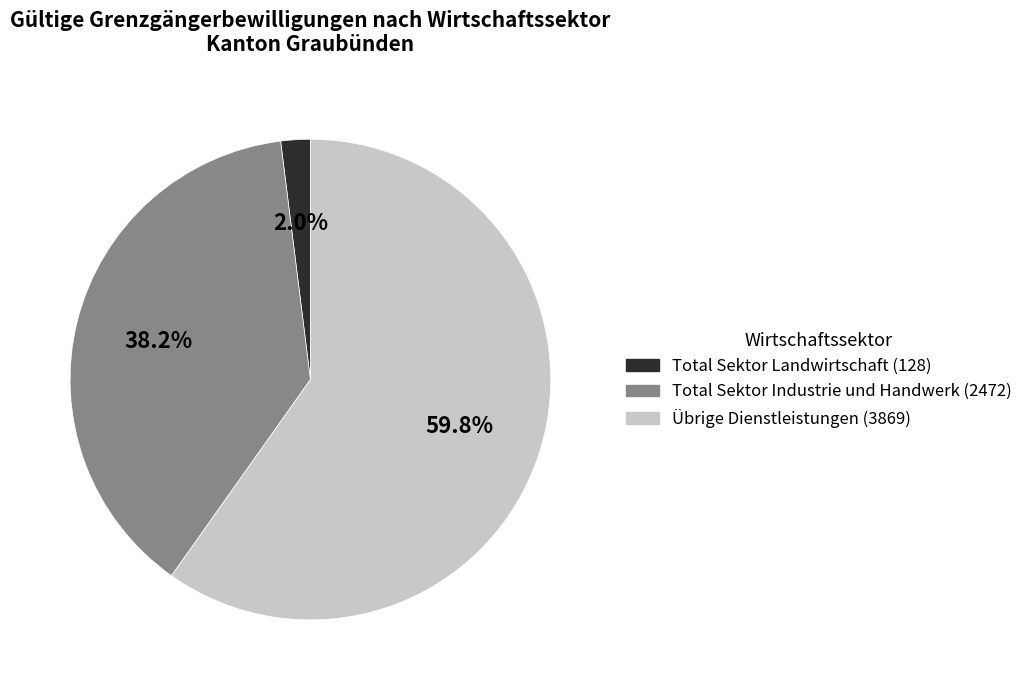

Count the number of slices in the pie.

3